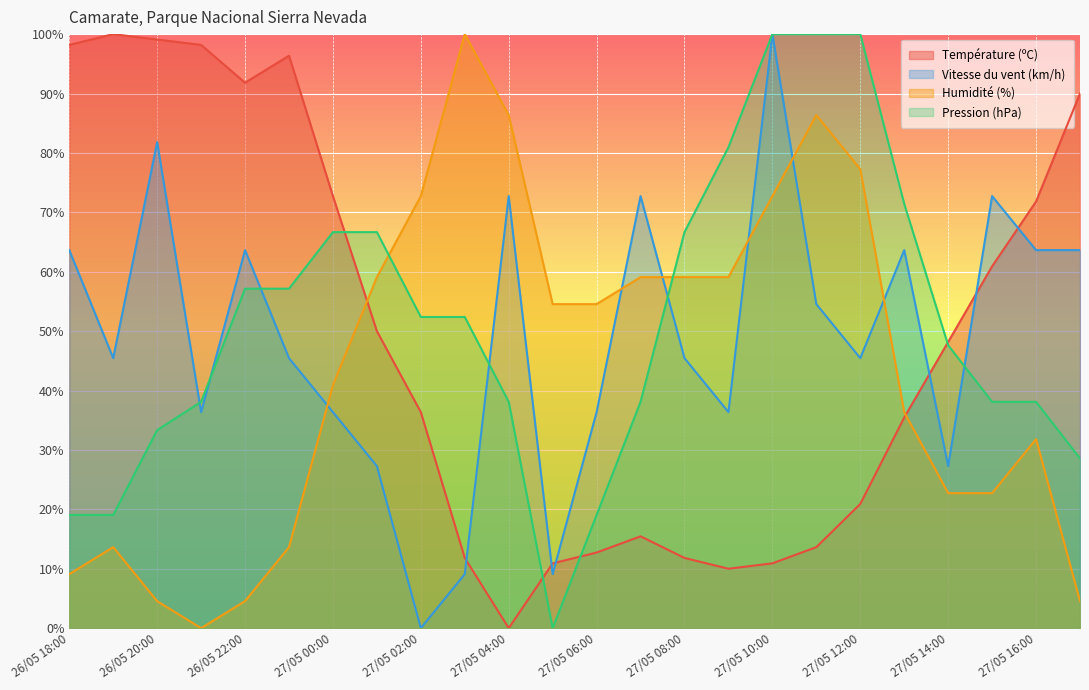

What is the difference between the second highest and second lowest values in the Vitesse du vent (km/h) series?

72.7